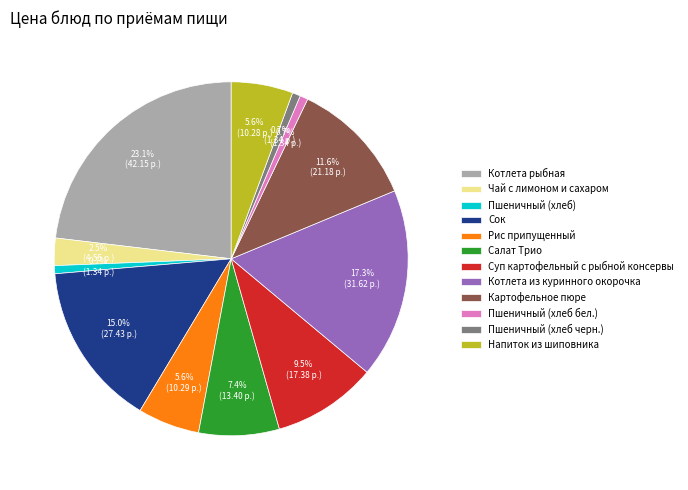

What is the largest slice in the pie chart?

Котлета рыбная